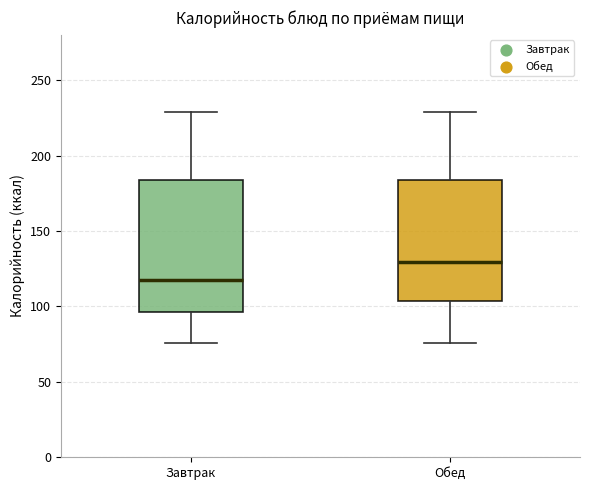

Which box is the tallest, from its lower edge to its upper edge?

Завтрак